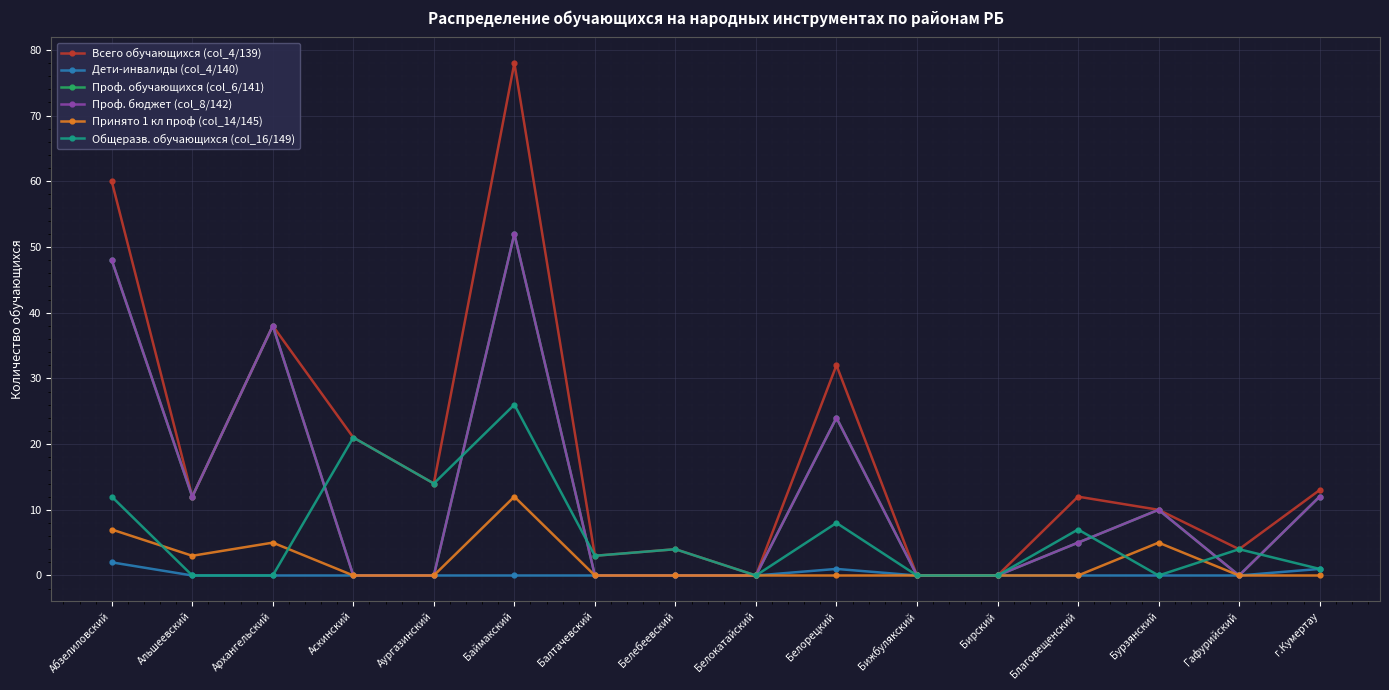

What is the maximum value shown in the chart?

78